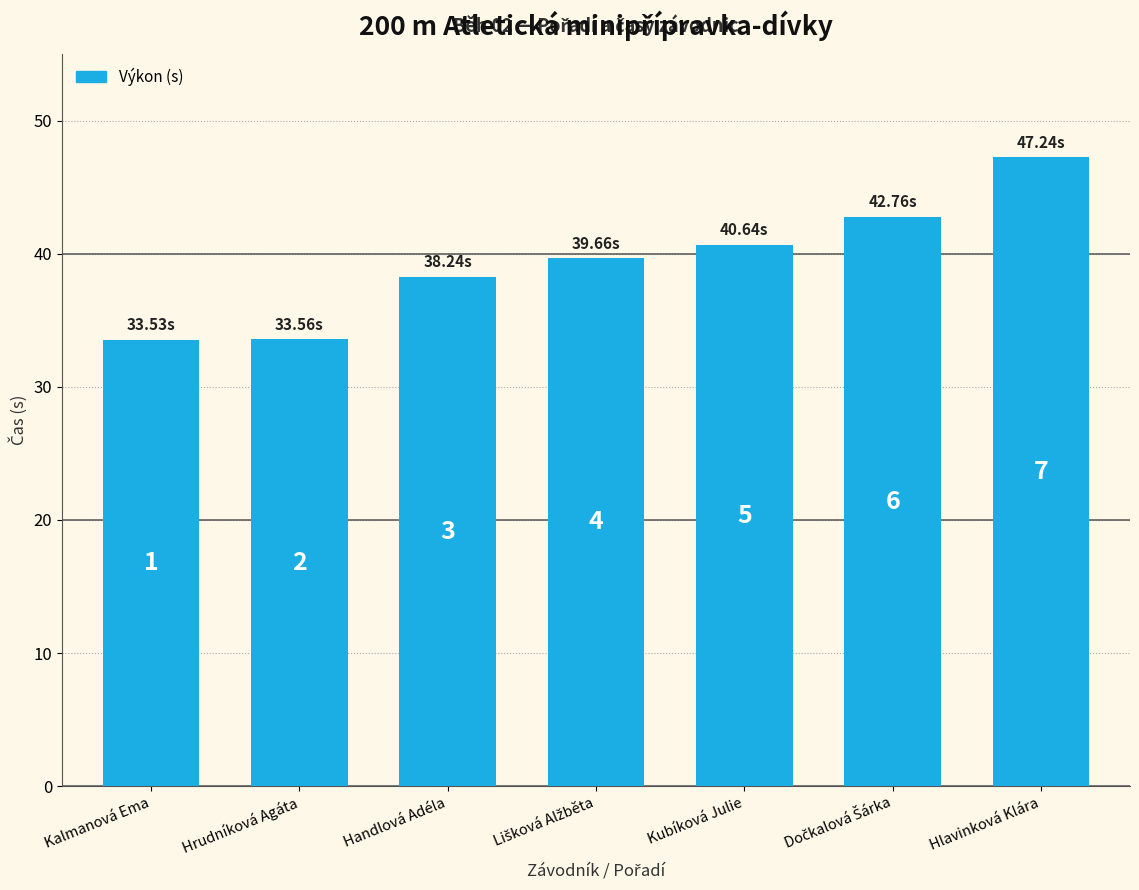

What position from the right is Kalmanová Ema?

7